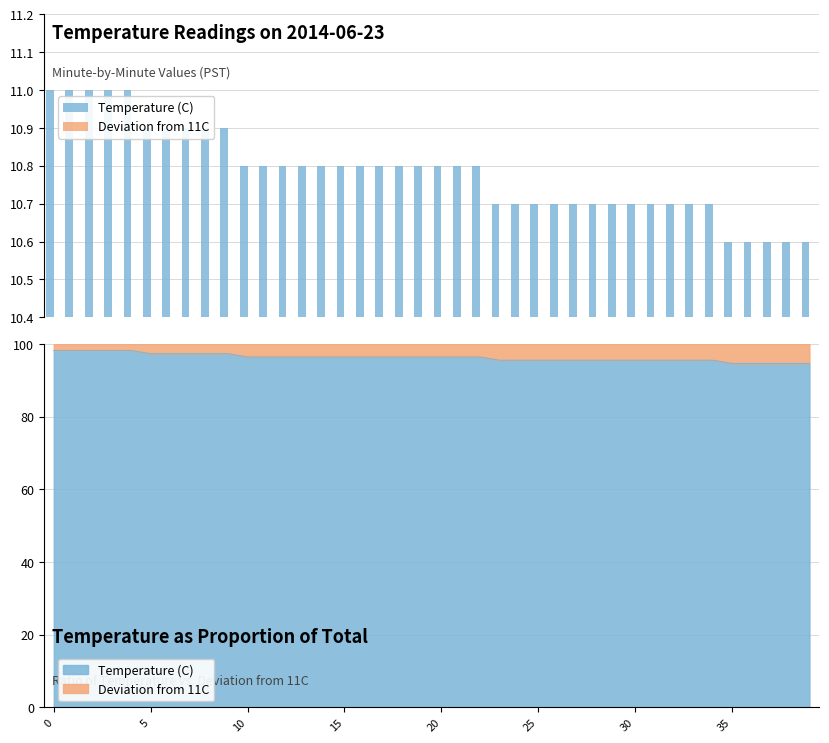

The Temperature (C) series shows 6.7 at 5. True or false?

False